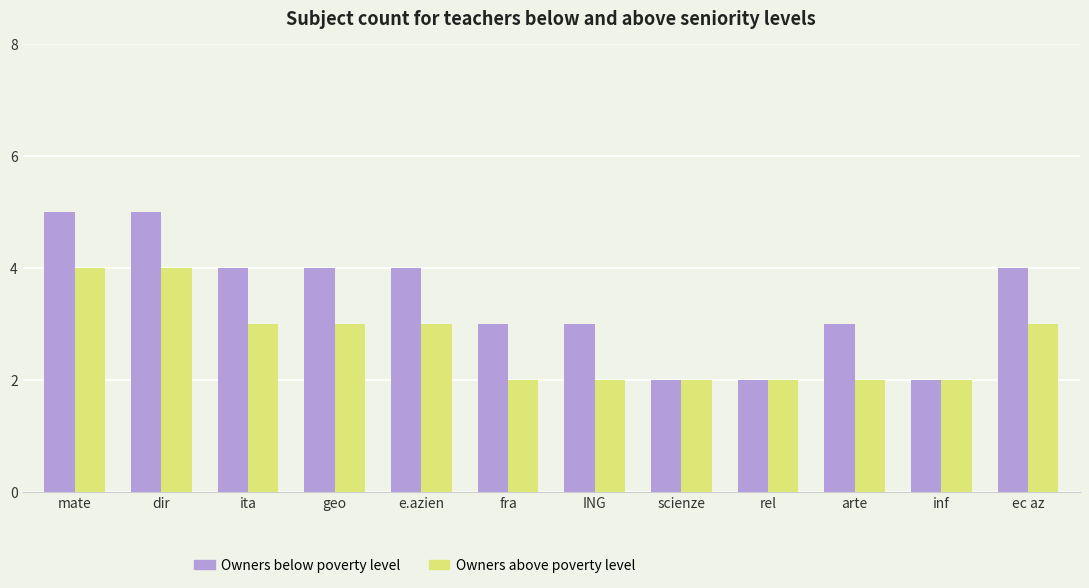

Is the value of Owners above poverty level at dir greater than the value of Owners below poverty level at mate?

No